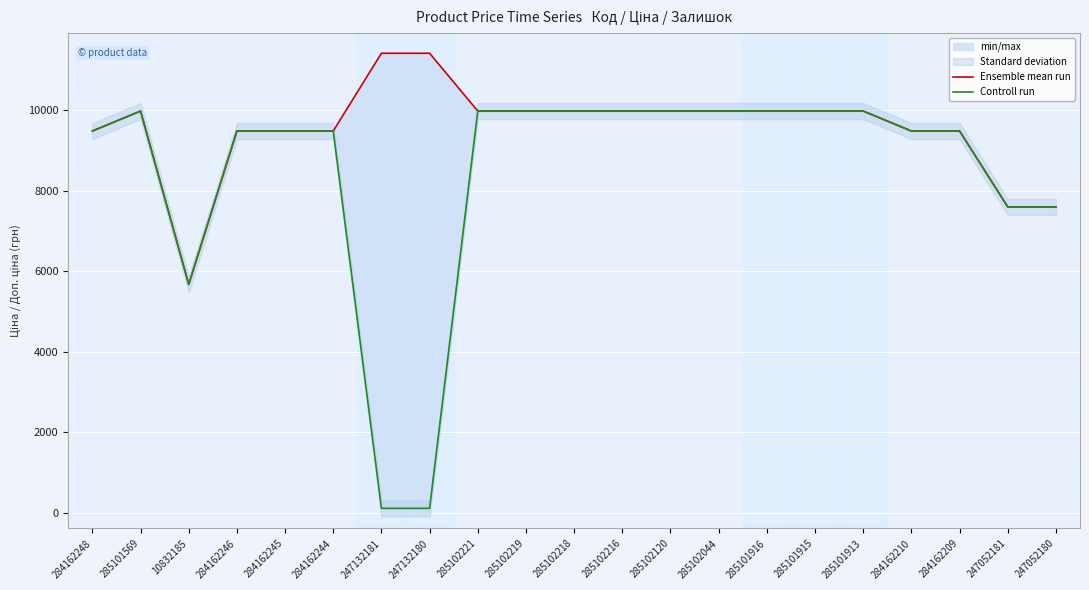

List the labels in order of Controll run value, largest first.

285101569, 285102221, 285102219, 285102218, 285102216, 285102120, 285102044, 285101916, 285101915, 285101913, 284162248, 284162246, 284162245, 284162244, 284162210, 284162209, 247052181, 247052180, 10832185, 247132181, 247132180